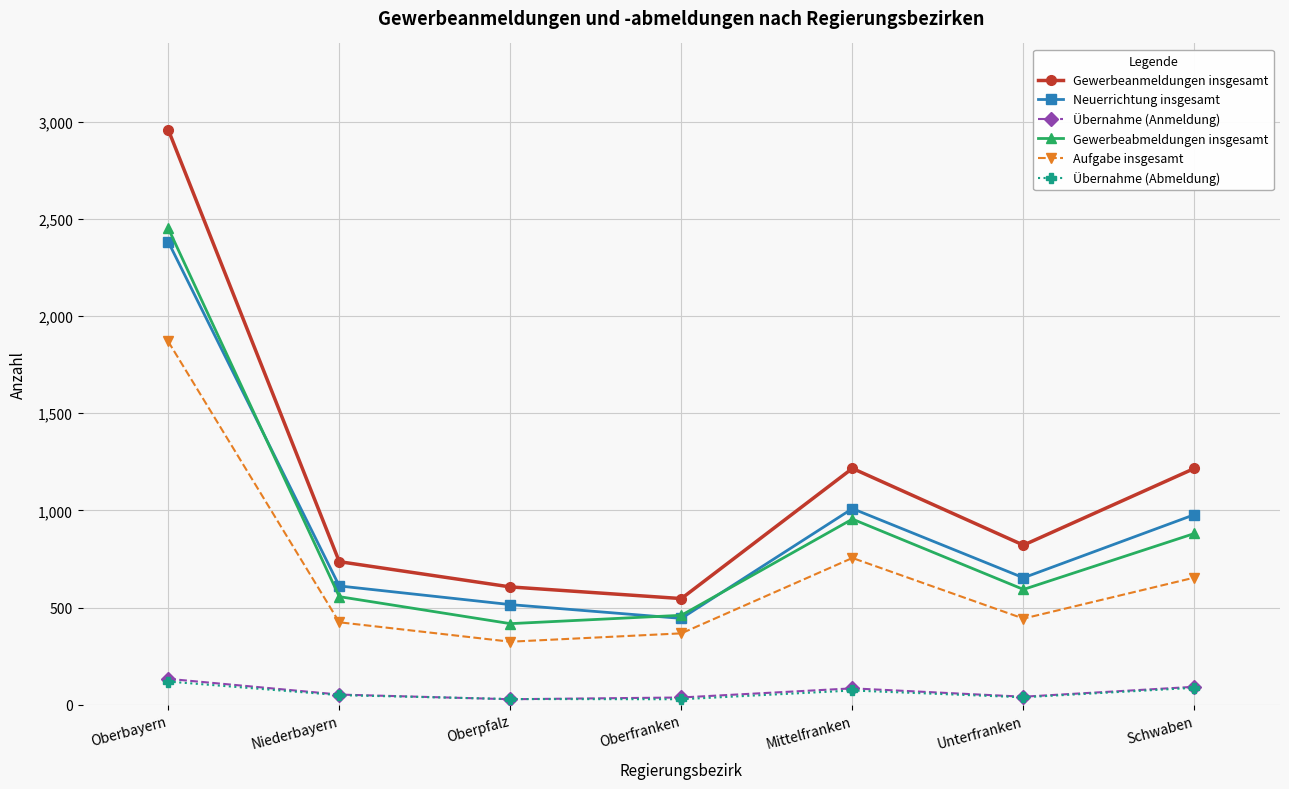

What is the difference between the maximum and minimum values in the Gewerbeanmeldungen insgesamt series?

2413